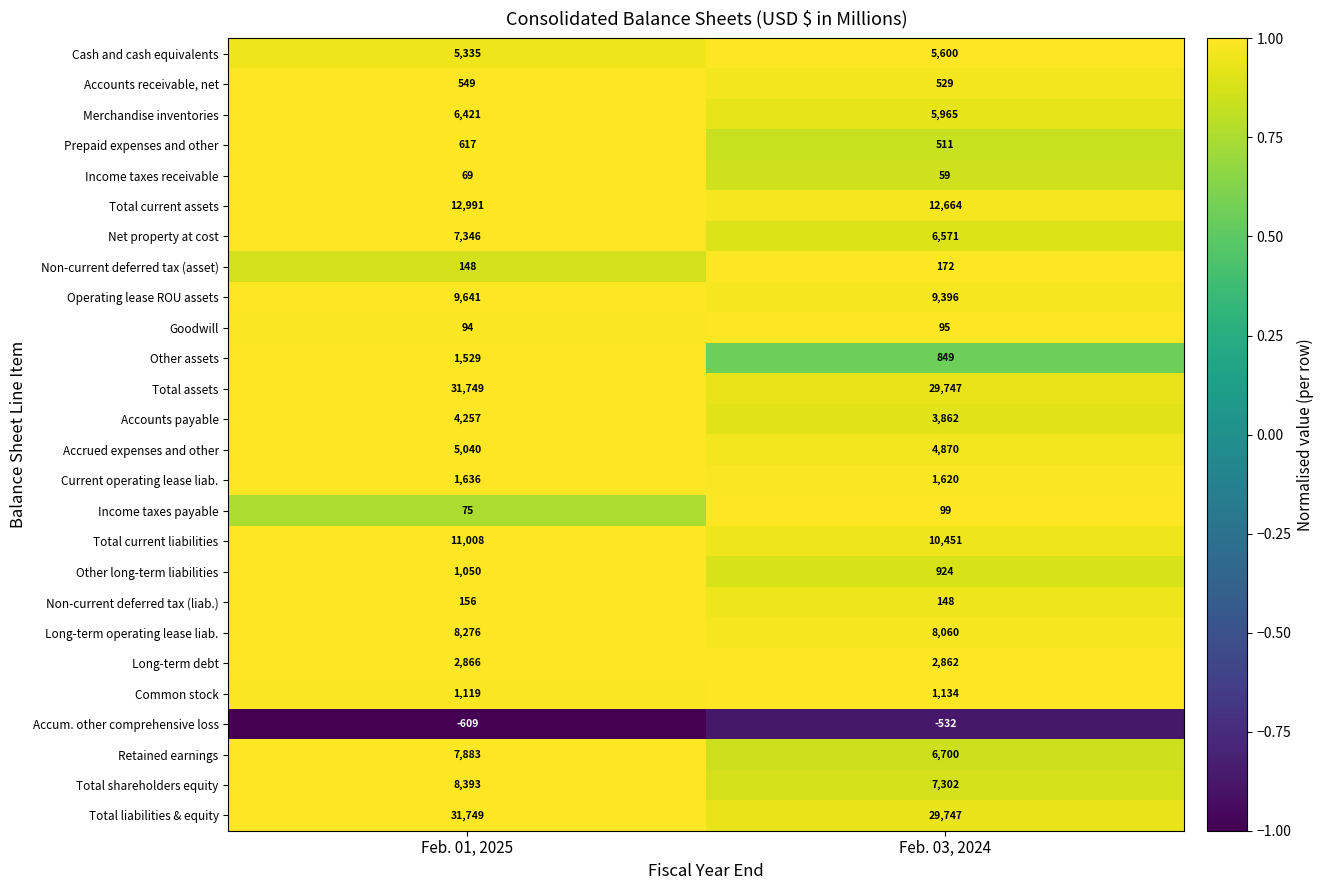

What is the sum of all Cash and cash equivalents values?

10935